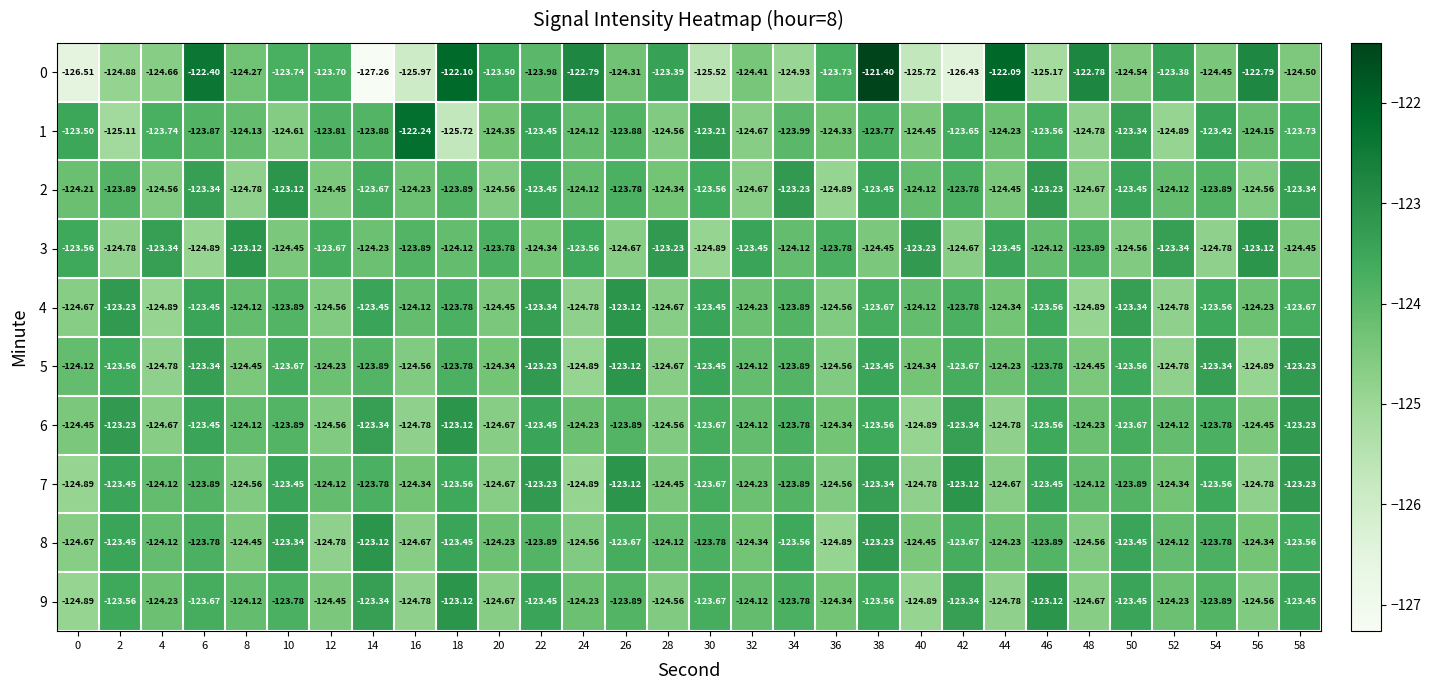

Which series changed the most between 22 and 28?

5